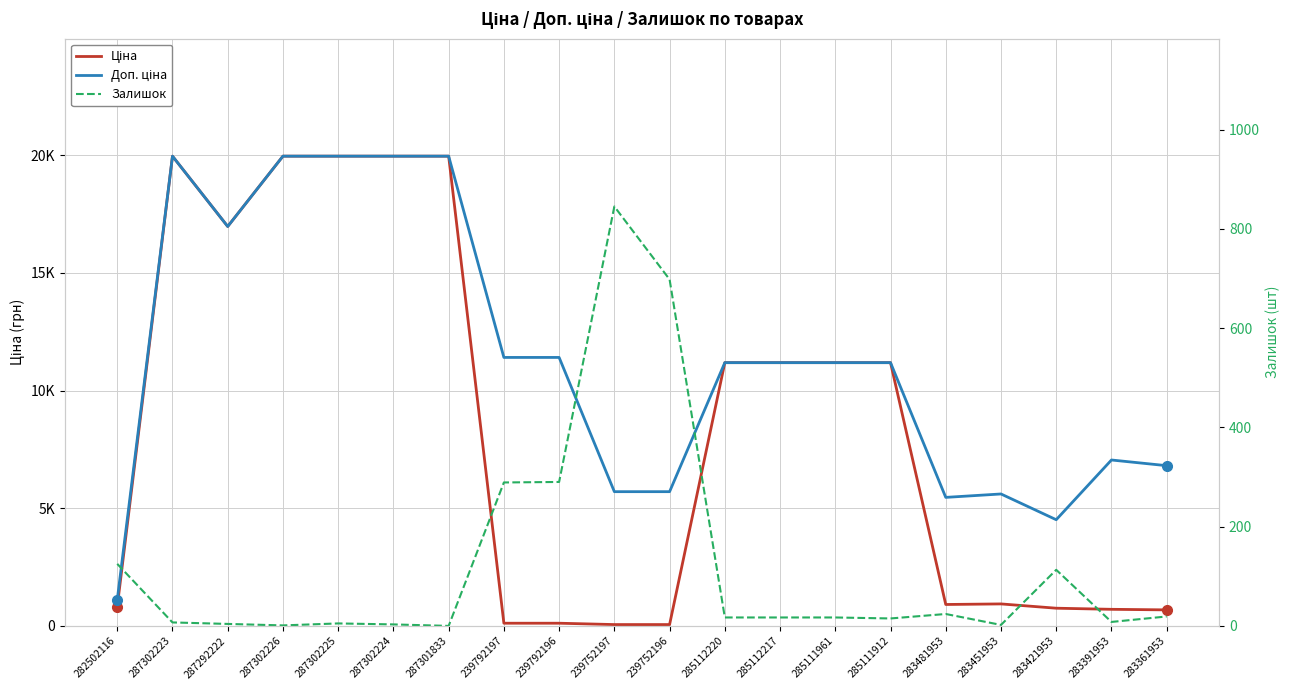

What is the total value across all series at 239792196?

11814.1